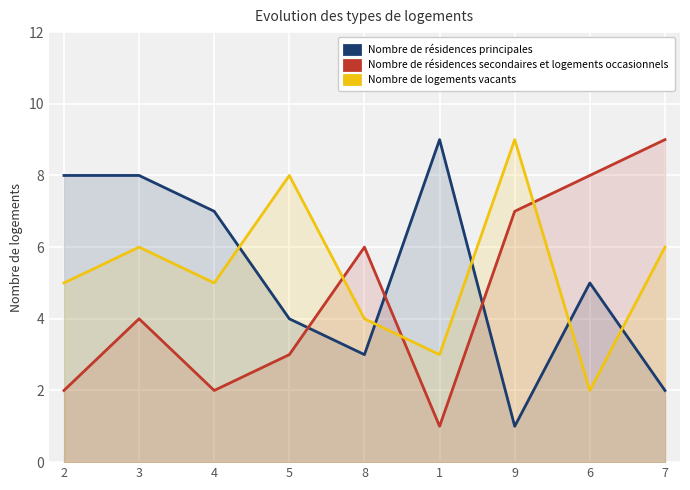

List the labels in order of Nombre de résidences principales value, smallest first.

9, 7, 8, 5, 6, 4, 2, 3, 1